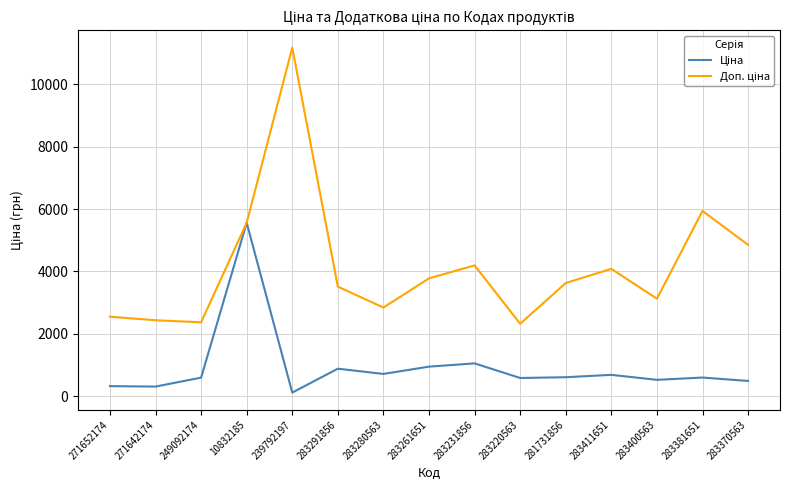

Which category has the highest value across all series?

239792197